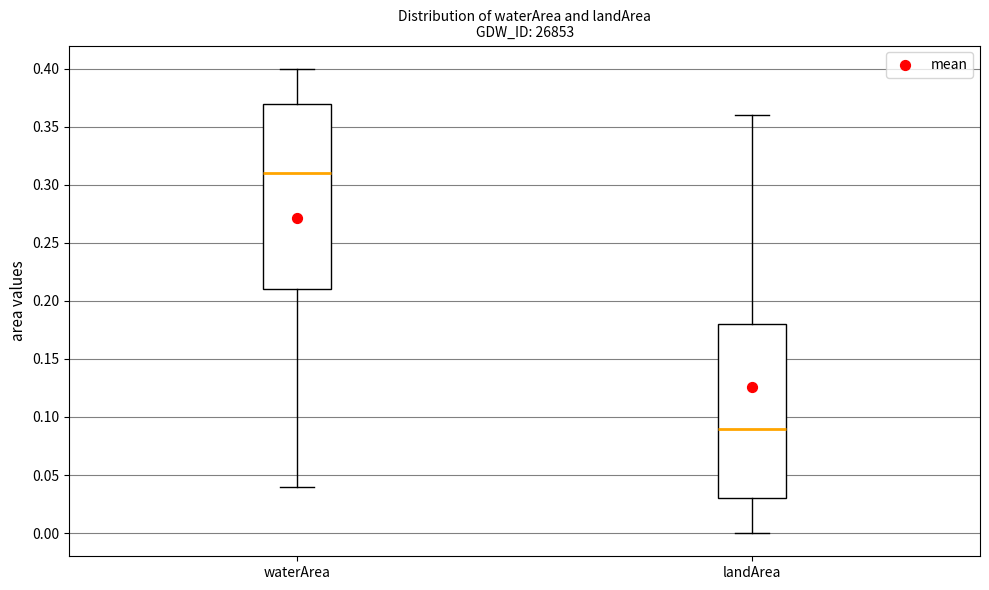

Which box has the lowest median line?

landArea